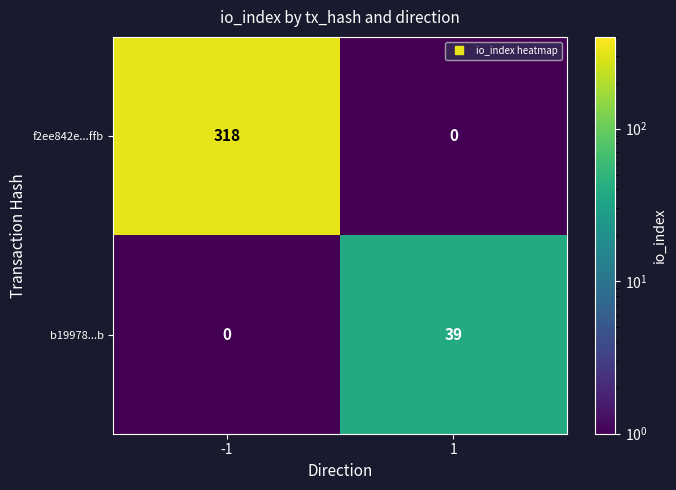

What is the difference between the maximum and minimum values in the f2ee842e...ffb series?

318